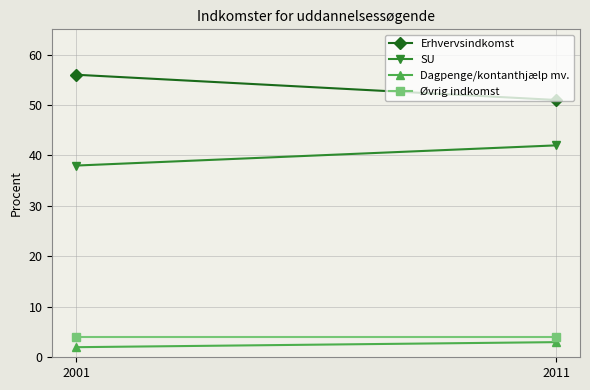

Count the number of categories in the chart.

2